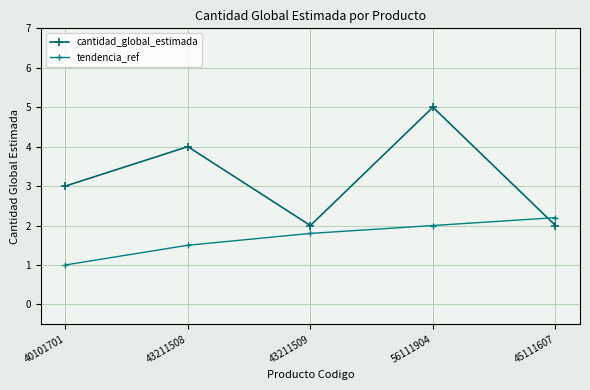

What is the sum of the tendencia_ref values at 43211508 and 45111607?

3.7